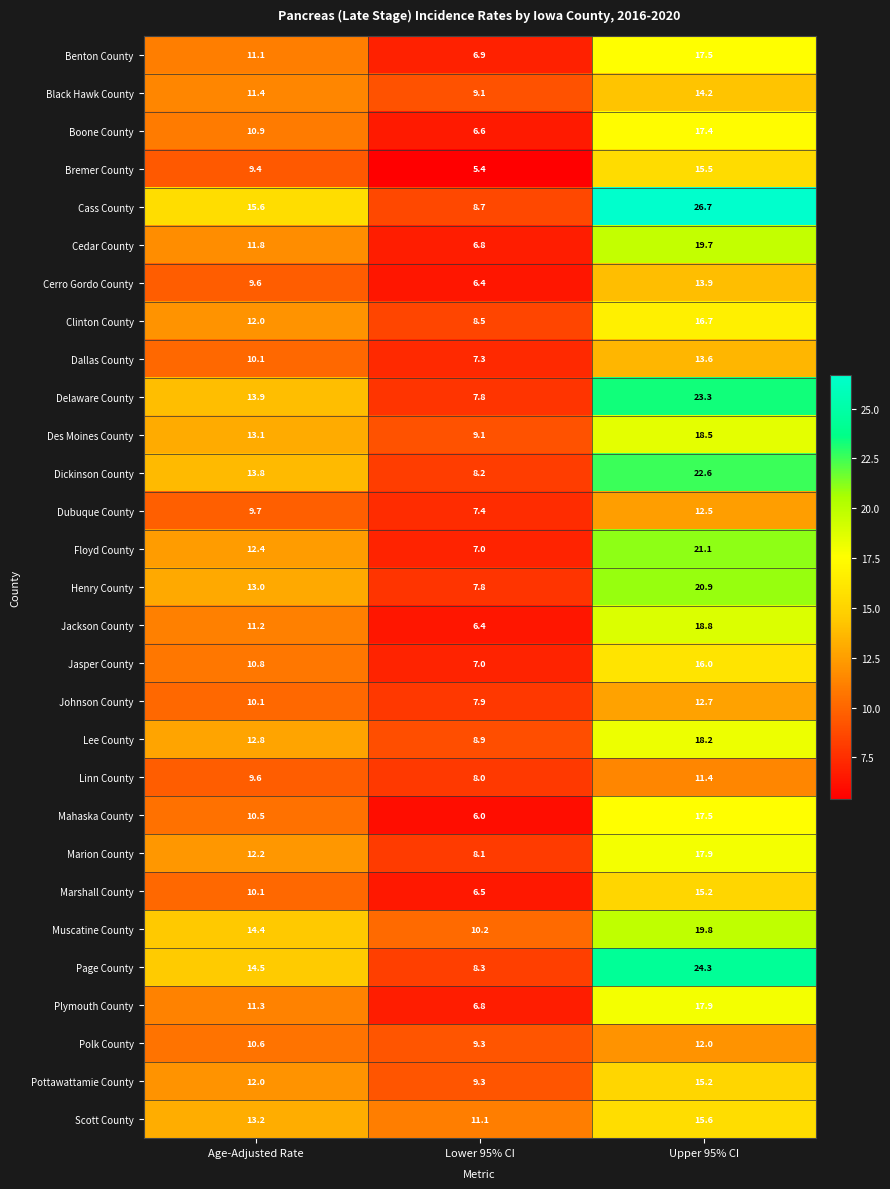

What is the sum of all Boone County values?

34.9